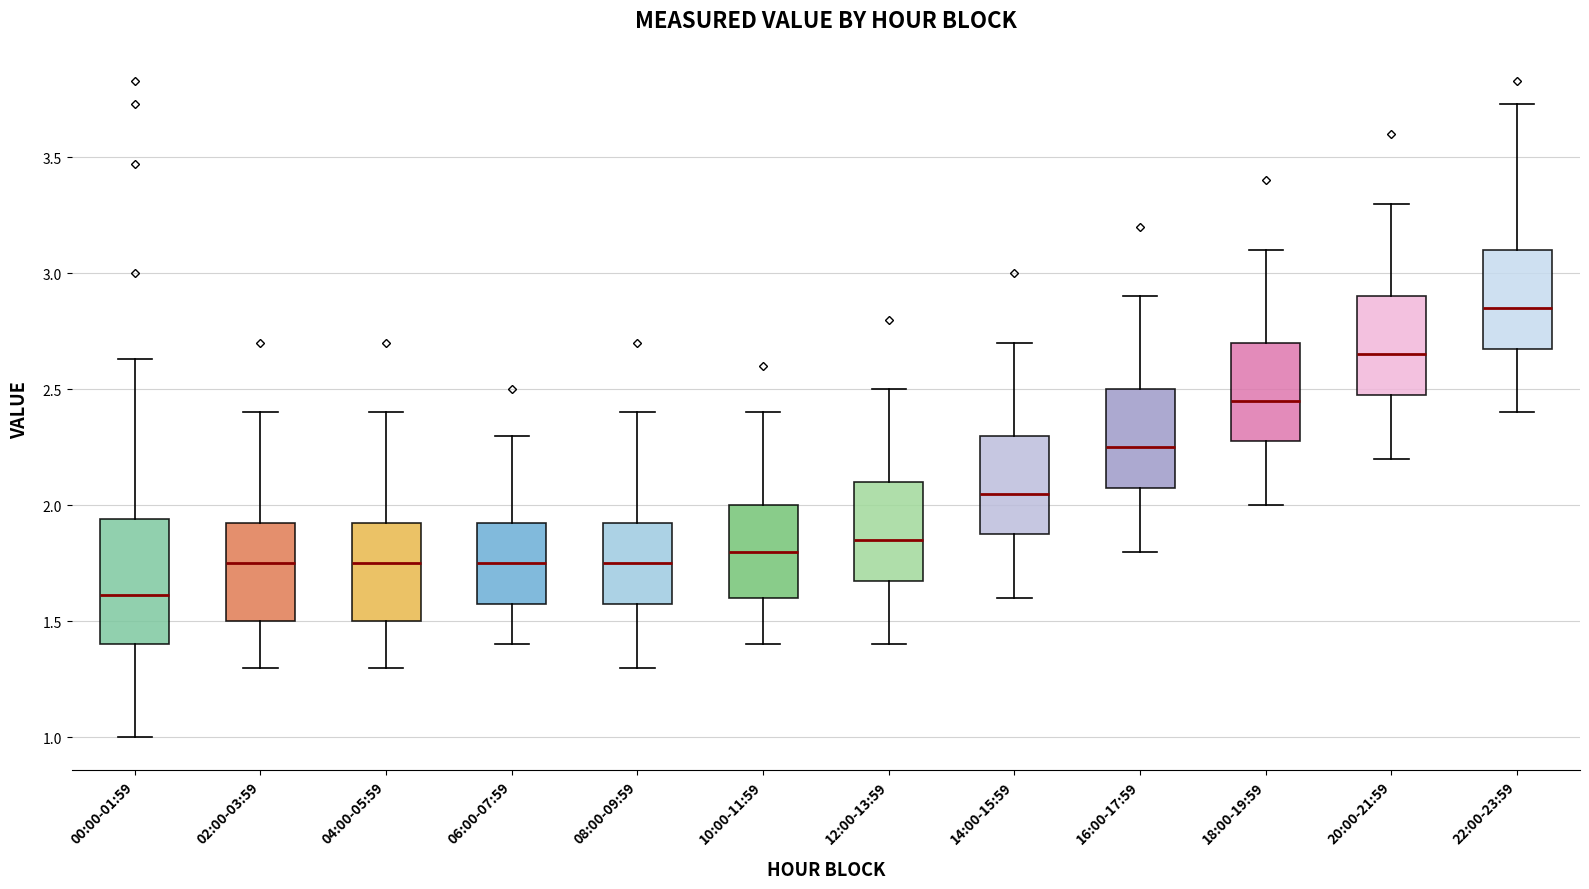

Comparing the boxes themselves (not the whiskers), which one is the tallest?

00:00-01:59